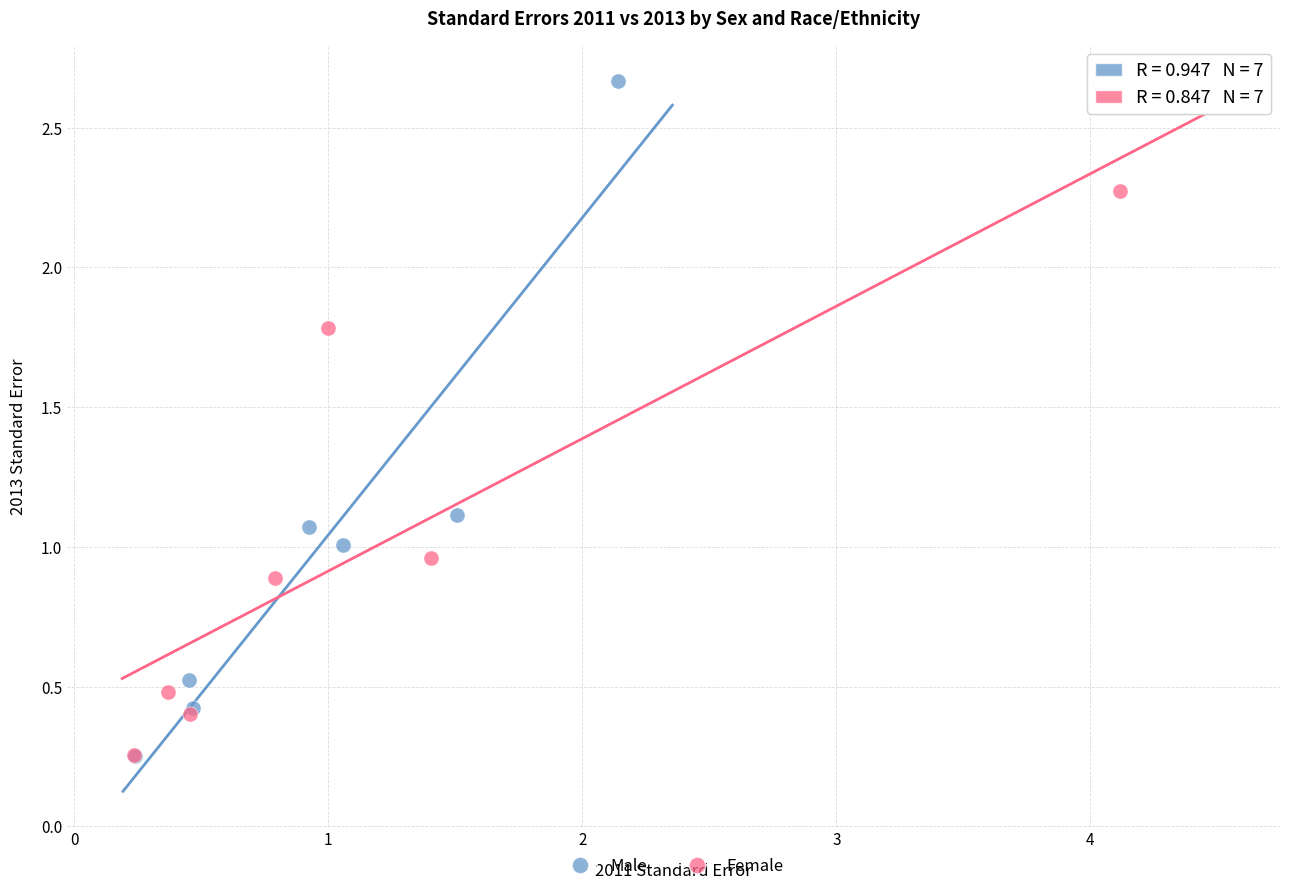

Which series reaches the maximum Y coordinate?

Male